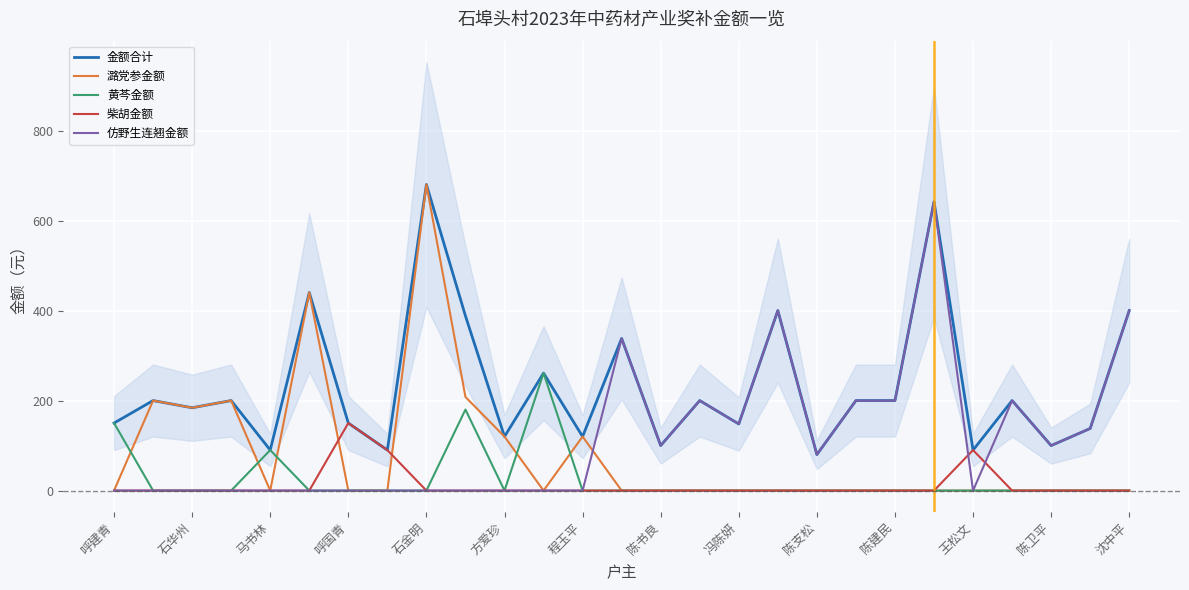

Rank the series at 19 from highest to lowest value.

金额合计, 仿野生连翘金额, 潞党参金额, 黄芩金额, 柴胡金额